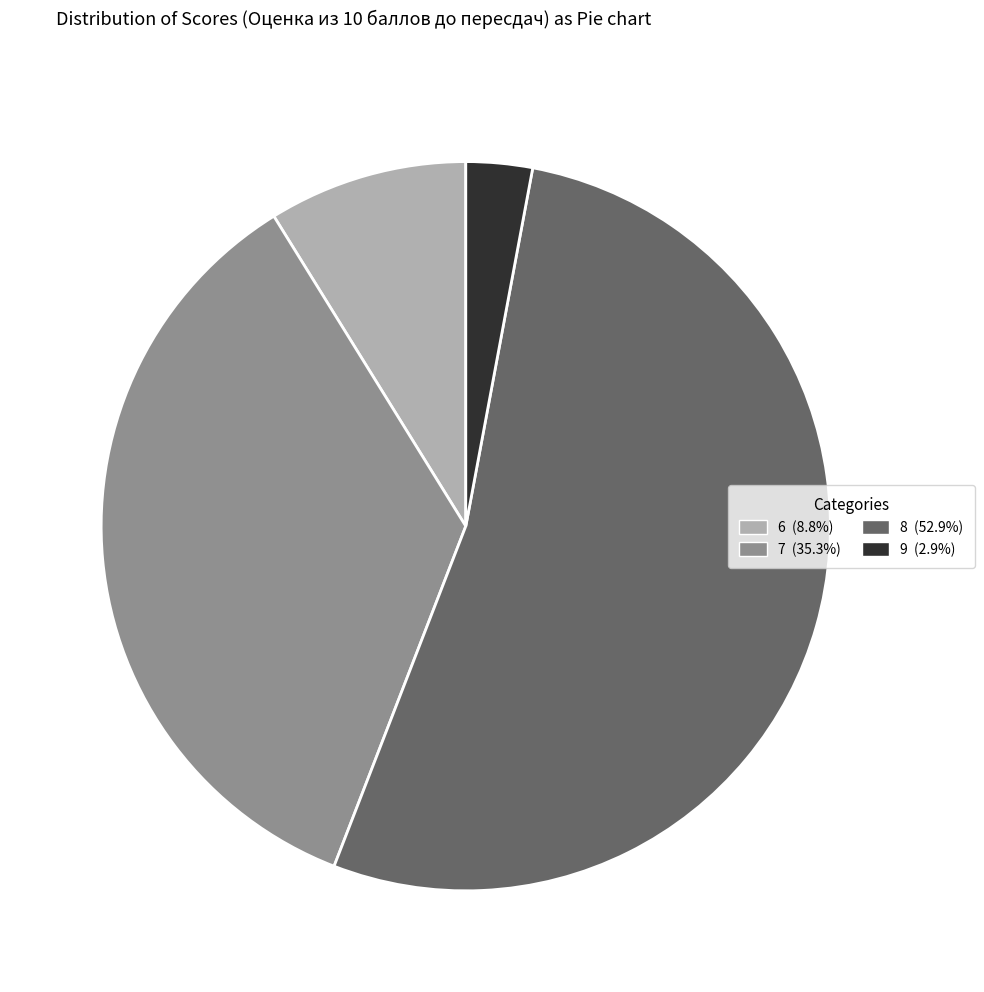

Rank the categories by value from lowest to highest.

9, 6, 7, 8